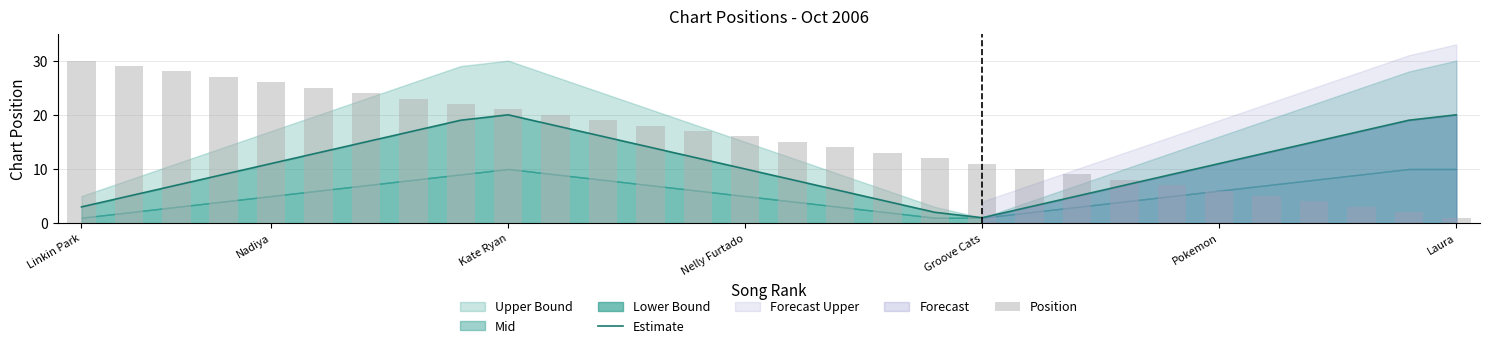

Reading left to right, what are all the values shown in this chart?

Estimate: 3	5	7	9	11	13	15	17	19	20	18	16	14	12	10	8	6	4	2	1	3	5	7	9	11	13	15	17	19	20
Position: 30	29	28	27	26	25	24	23	22	21	20	19	18	17	16	15	14	13	12	11	10	9	8	7	6	5	4	3	2	1